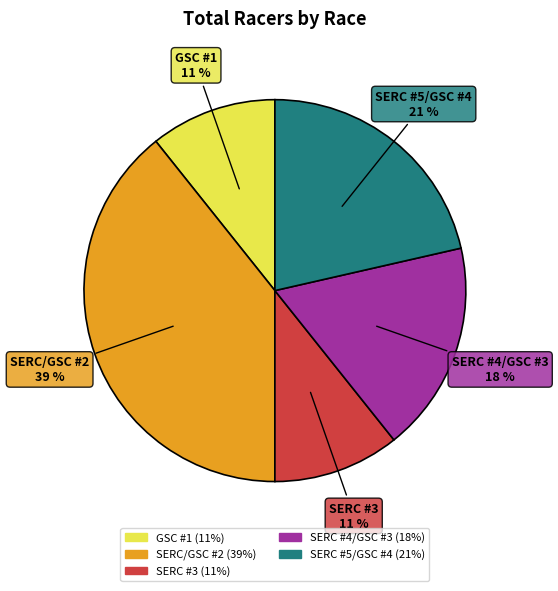

To the nearest percent, what is the average slice percentage?

20%